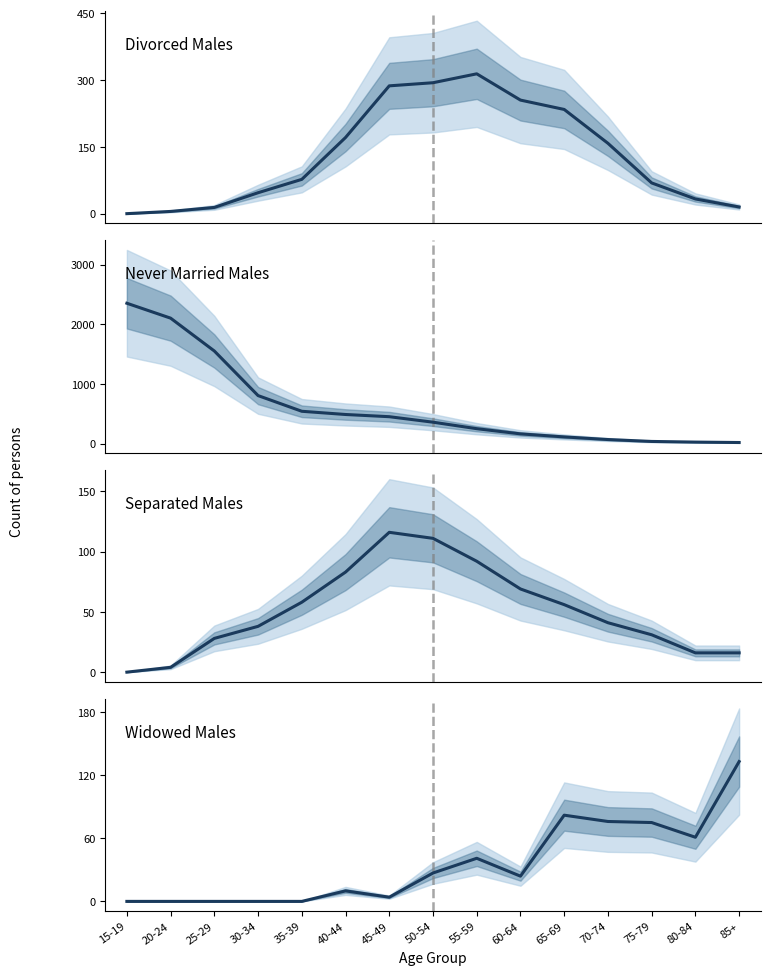

How many data points in Never Married Males are less than 358?

7